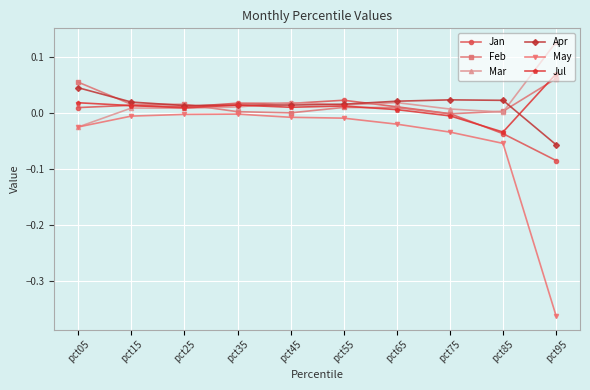

Which category has the highest value in the Jan series?

pct55